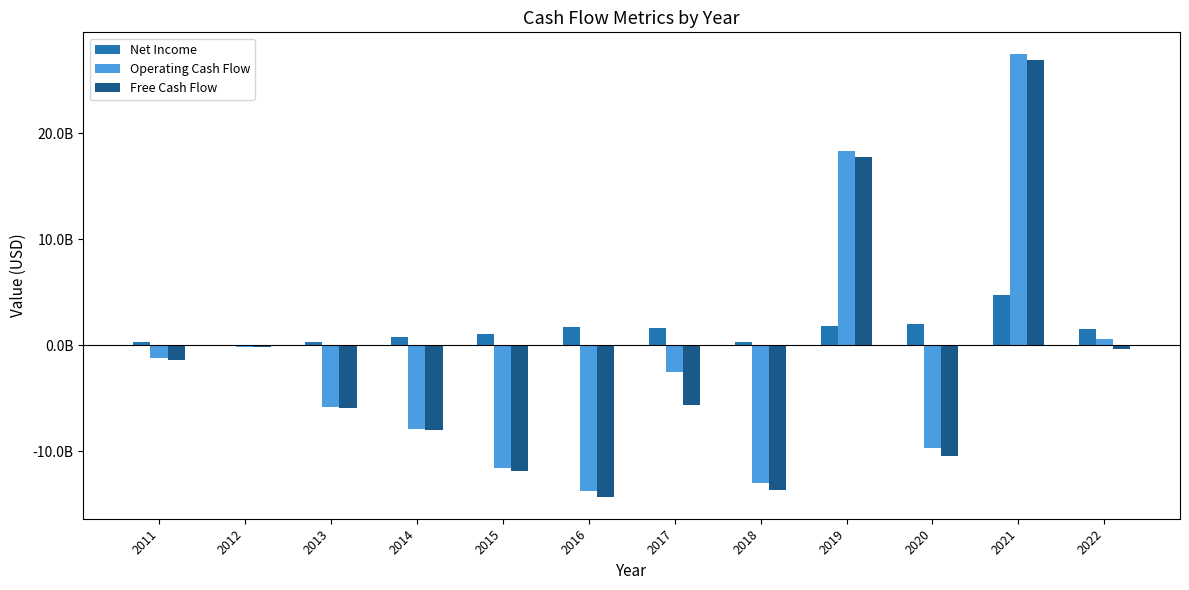

At 2013, list the series in order from smallest to largest.

Free Cash Flow, Operating Cash Flow, Net Income